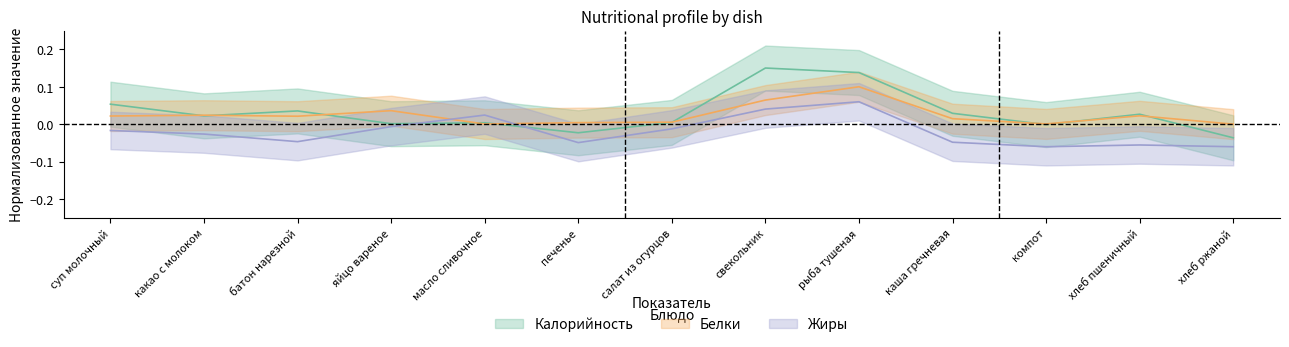

Between какао с молоком and компот, which series saw the biggest shift?

Жиры